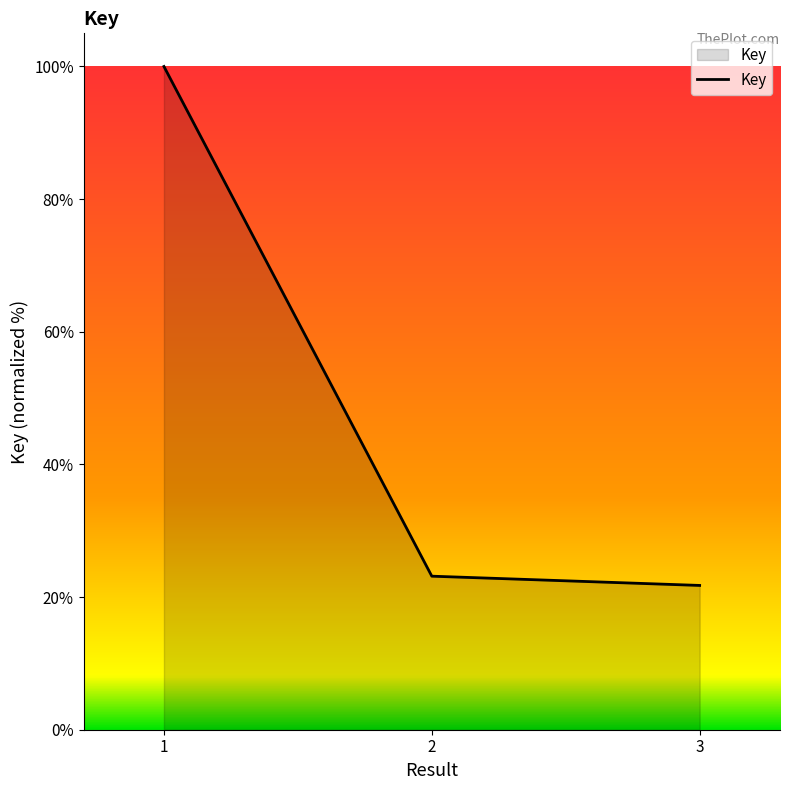

Does the chart display data point markers on the line(s)?

No